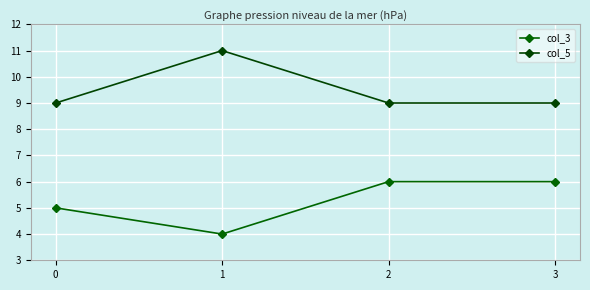

List the labels in order of col_3 value, smallest first.

1, 0, 2, 3